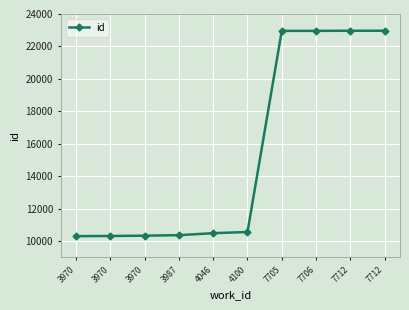

How many lines are shown in the chart?

1